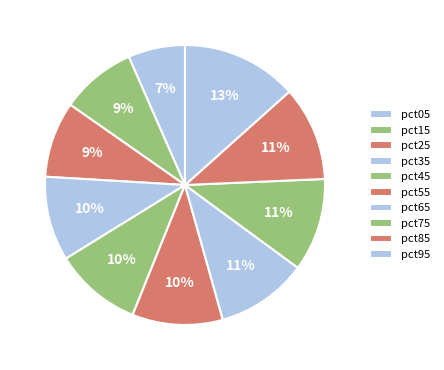

Rank the categories by value from lowest to highest.

pct05, pct15, pct25, pct35, pct45, pct55, pct65, pct75, pct85, pct95